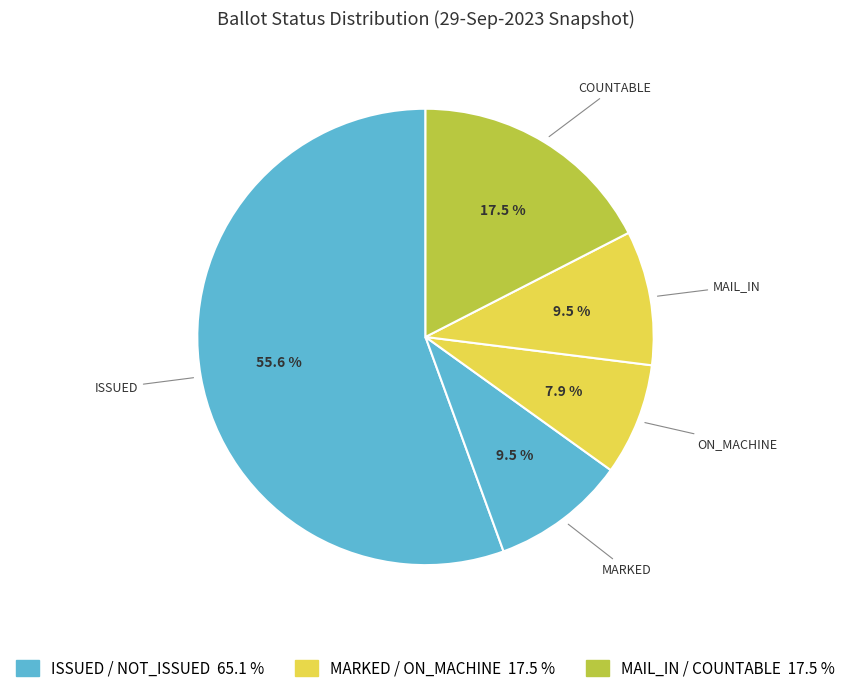

Which category has the smallest portion of the pie?

ON_MACHINE